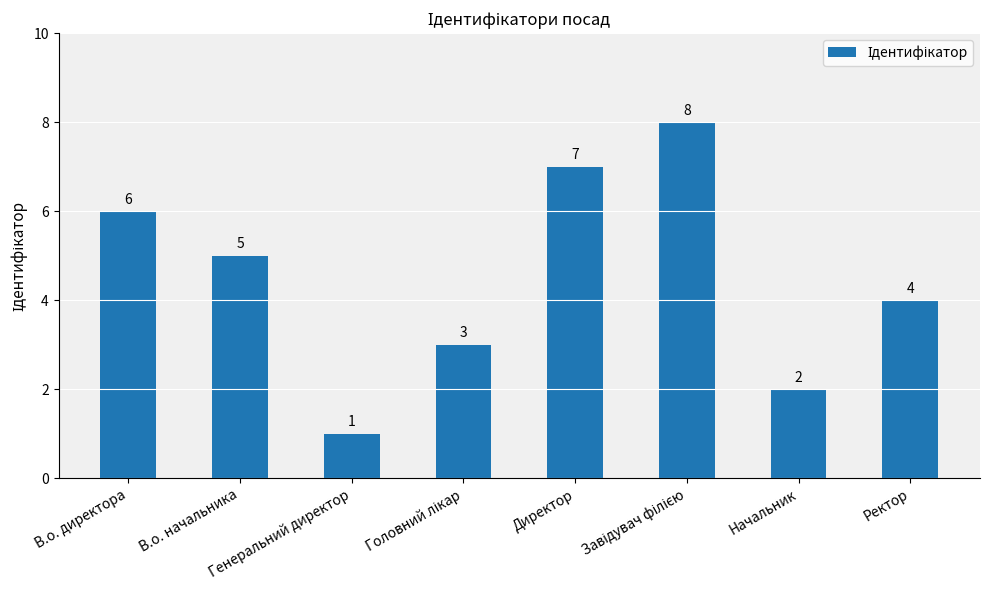

What is the difference between the second highest and second lowest values?

5